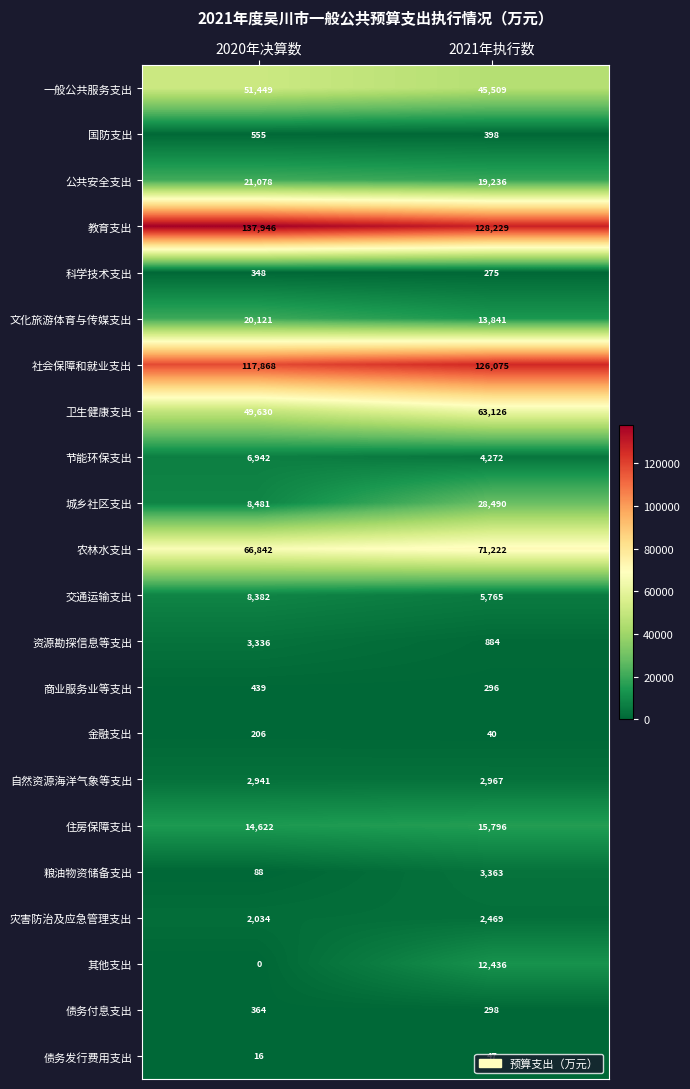

At which category is the sum across all series the highest?

2021年执行数